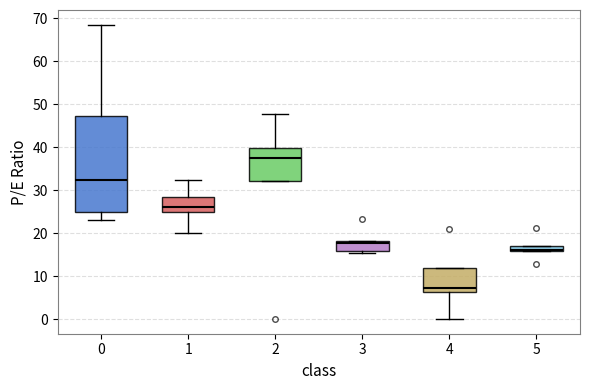

Where does the lower whisker of the box at x = 4 end on the y-axis? The values are not printed on the chart, so give them approximately, as read against the axis.

0